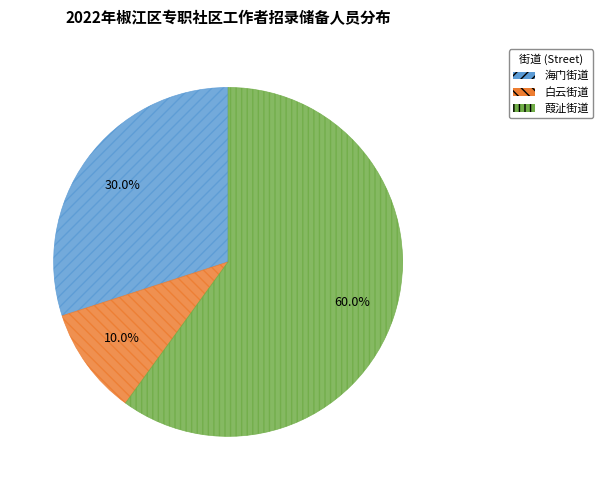

What percentage do 海门街道 and 白云街道 together represent?

40.0%